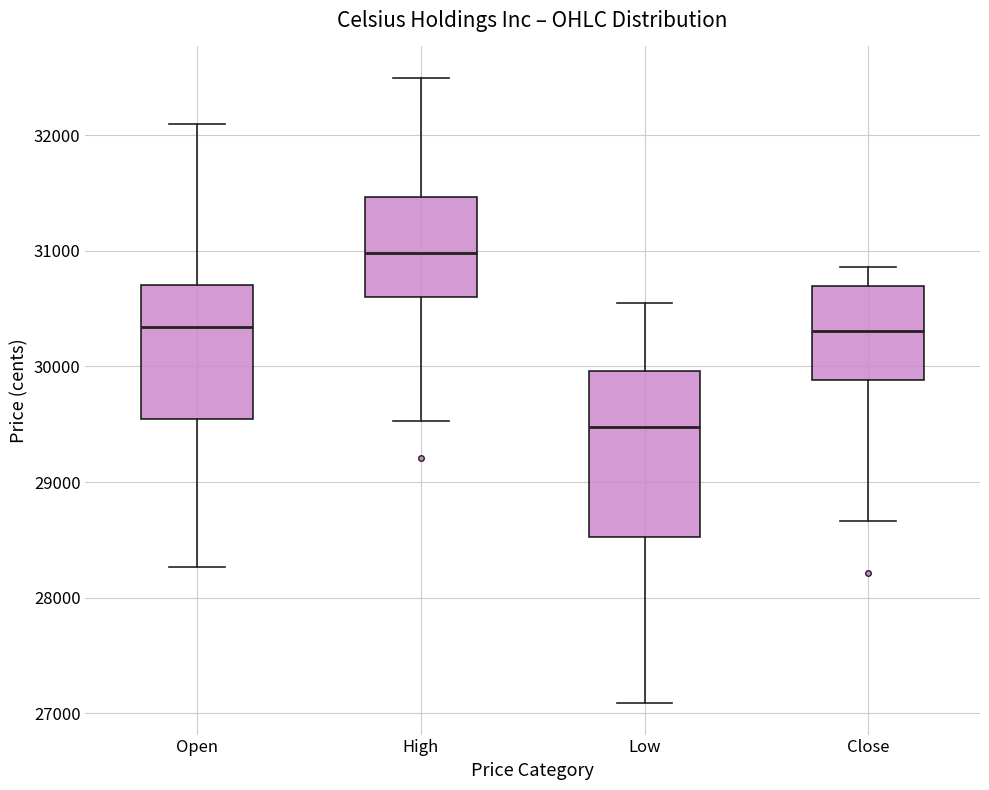

Reading left to right, read every box against the y-axis: the position of its median line, the range the box covers, and the ends of its whiskers. The values are not printed on the chart, so give them approximately, as read against the axis.

Open: median 30300, box 29500 to 30700, whiskers 28300 to 32100
High: median 31000, box 30600 to 31500, whiskers 29500 to 32500
Low: median 29500, box 28500 to 30000, whiskers 27100 to 30500
Close: median 30300, box 29900 to 30700, whiskers 28700 to 30900